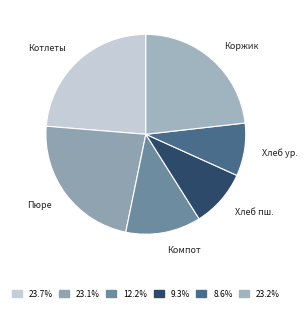

Does any single category account for the majority?

No